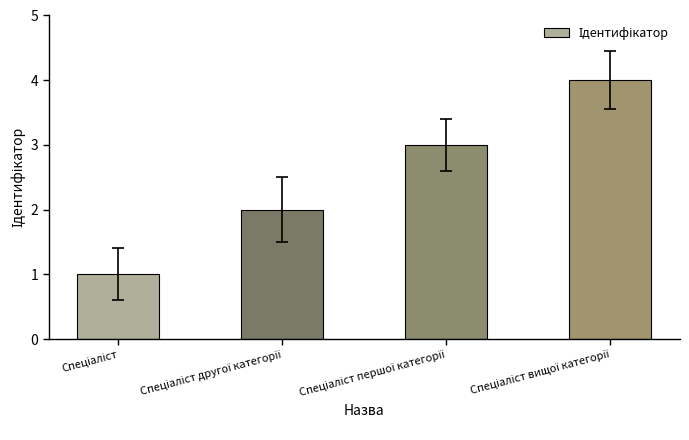

What is the maximum value shown in the chart?

4